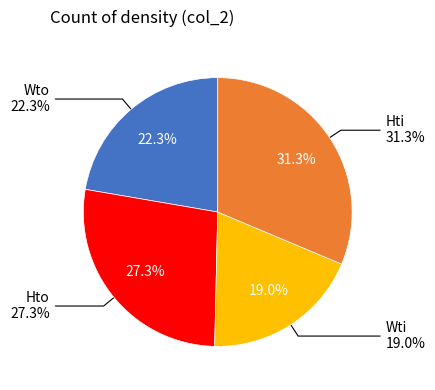

Is it true that Hti is 31% of the pie?

True